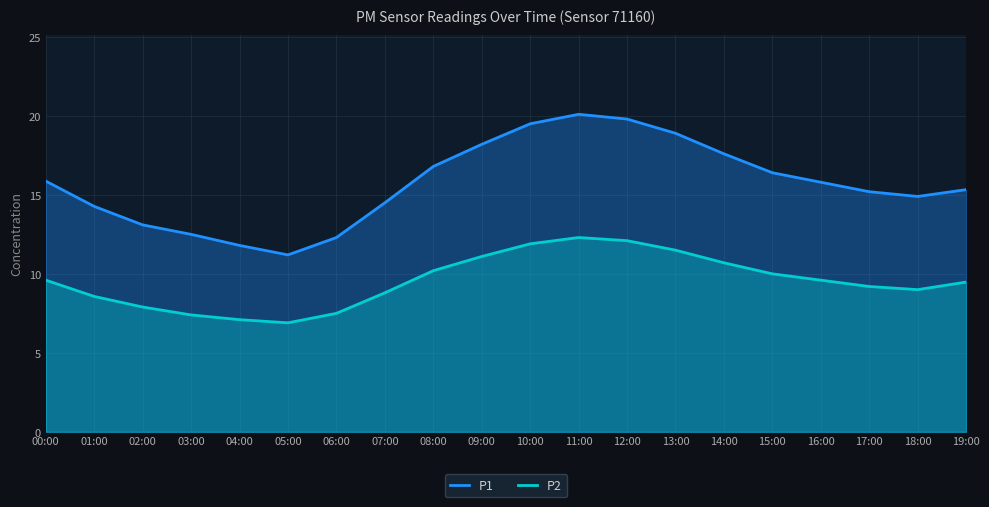

What is the difference between the P1 values at 17:00 and 13:00?

3.7